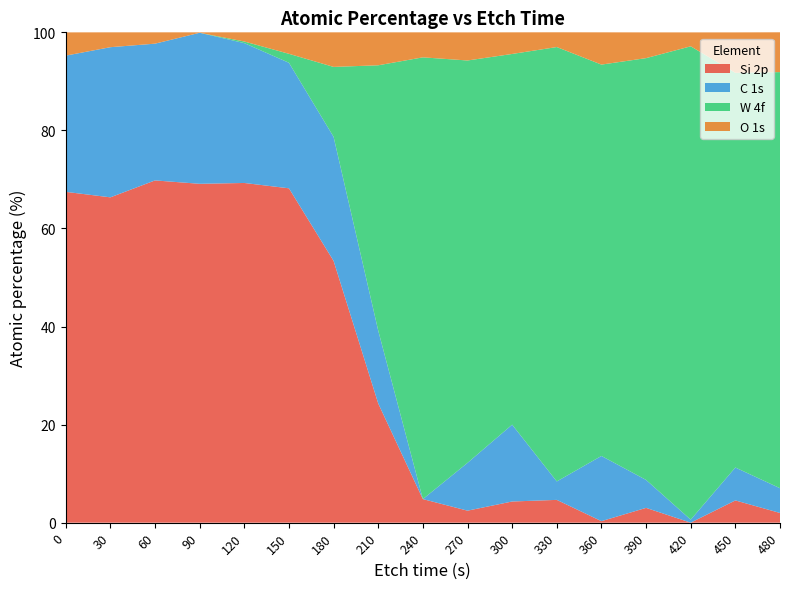

Reading left to right, transcribe all the data shown in this chart.

Si 2p: 67.5	66.3	69.8	69.1	69.3	68.2	53.4	24.3	4.8	2.5	4.3	4.7	0.3	3.0	0.0	4.5	2.0
C 1s: 27.8	30.6	27.9	30.8	28.5	25.6	25.3	14.9	0.0	9.8	15.7	3.8	13.3	5.7	0.6	6.7	5.0
W 4f: 0.0	0.0	0.0	0.0	0.3	1.8	14.3	54.1	90.1	82.1	75.6	88.6	79.8	86.0	96.5	80.5	84.9
O 1s: 4.7	3.0	2.3	0.1	1.9	4.4	7.0	6.7	5.1	5.7	4.4	3.0	6.6	5.2	2.8	8.2	8.1